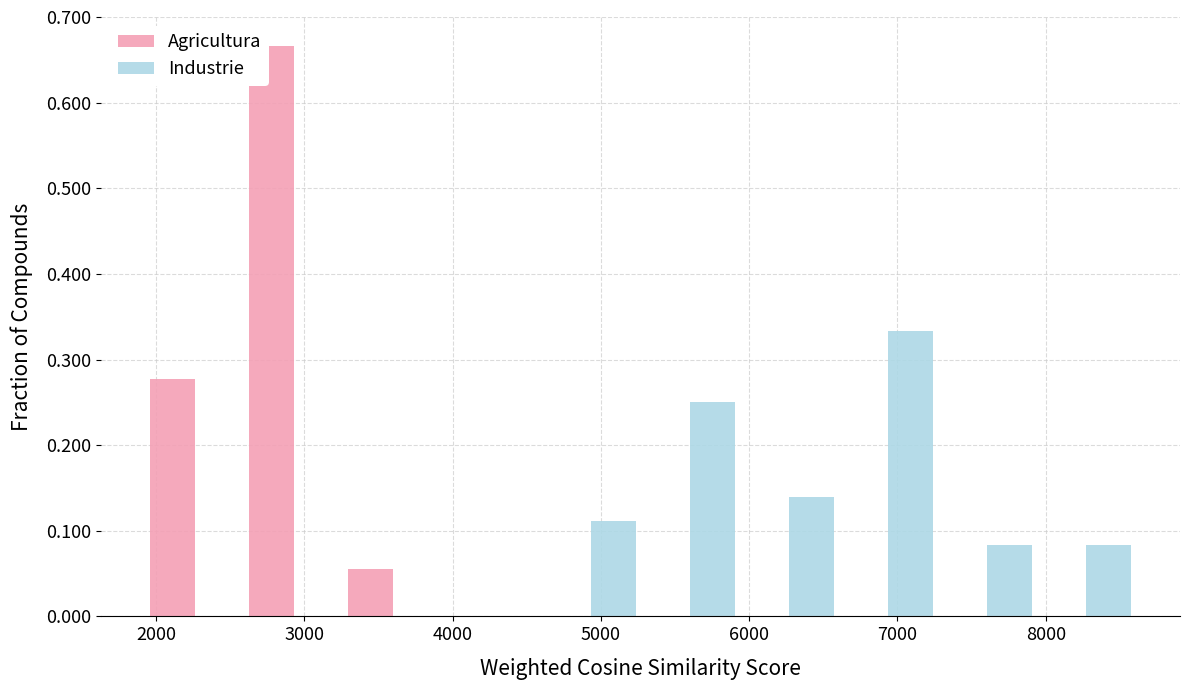

In the Industrie series, which range on the x-axis has the tallest bar?

6600 to 7300